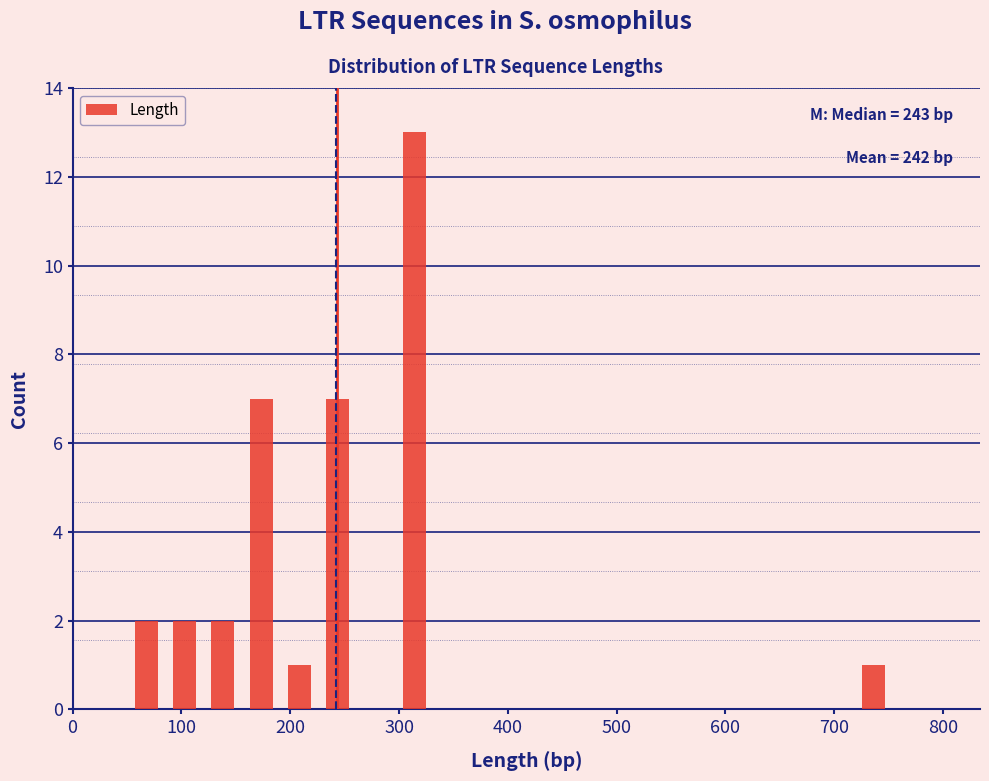

Around what value on the x-axis is the tallest bar? Give the approximate position of its centre, as read against the axis.

310